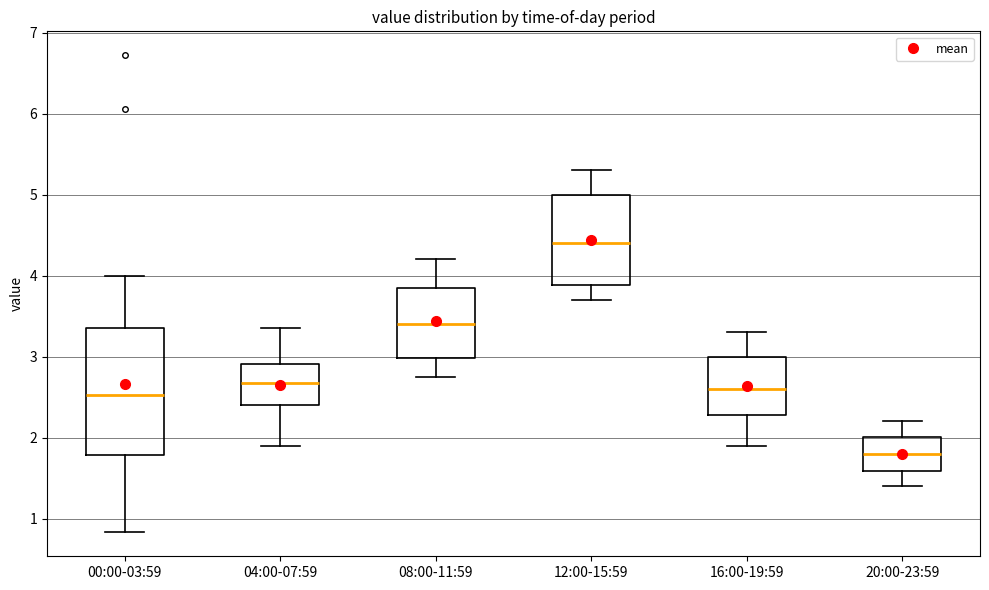

Where is the upper edge of the box for 08:00-11:59 on the y-axis? The values are not printed on the chart, so give them approximately, as read against the axis.

3.9